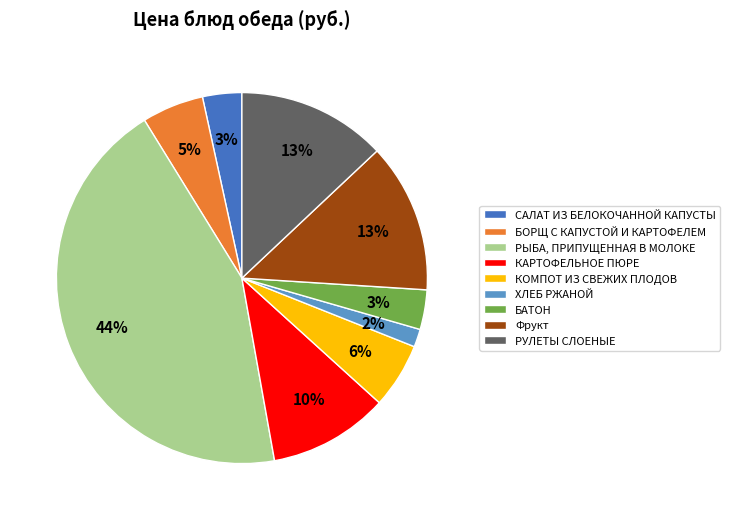

How many slices are in this pie chart?

9